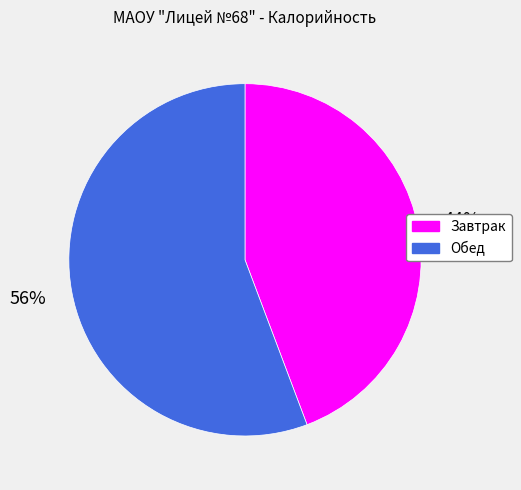

Does any single category account for the majority?

Yes